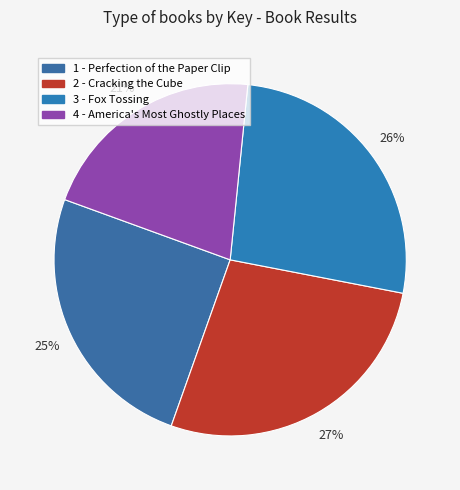

How many segments does this pie chart have?

4